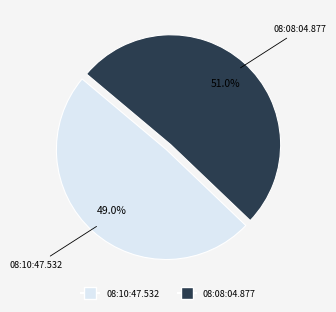

To the nearest percent, what is the difference between the largest and smallest slice percentages?

2%